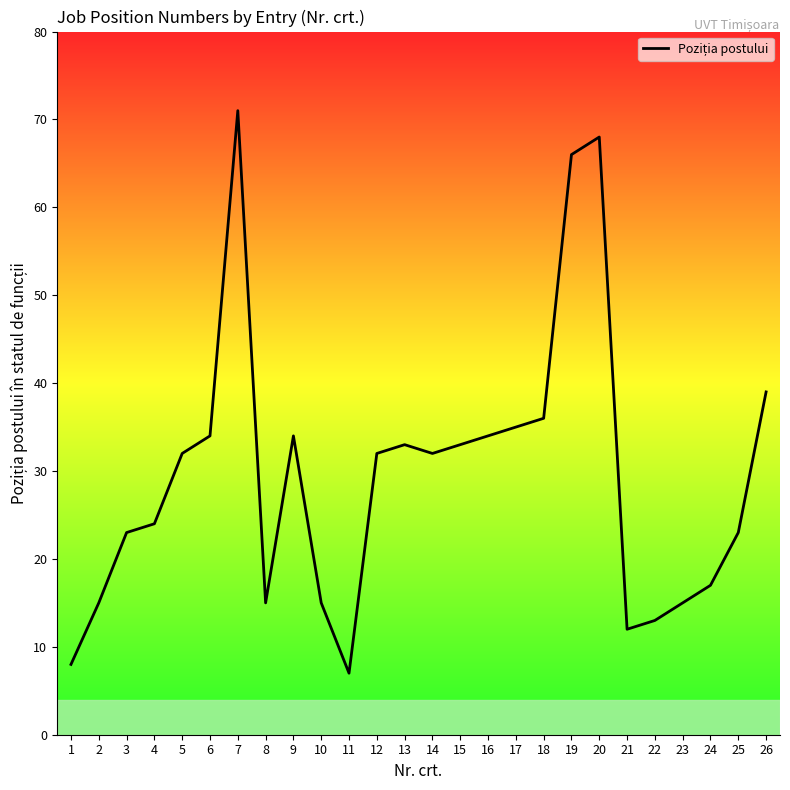

Is it true that the value at 14 is 43?

False